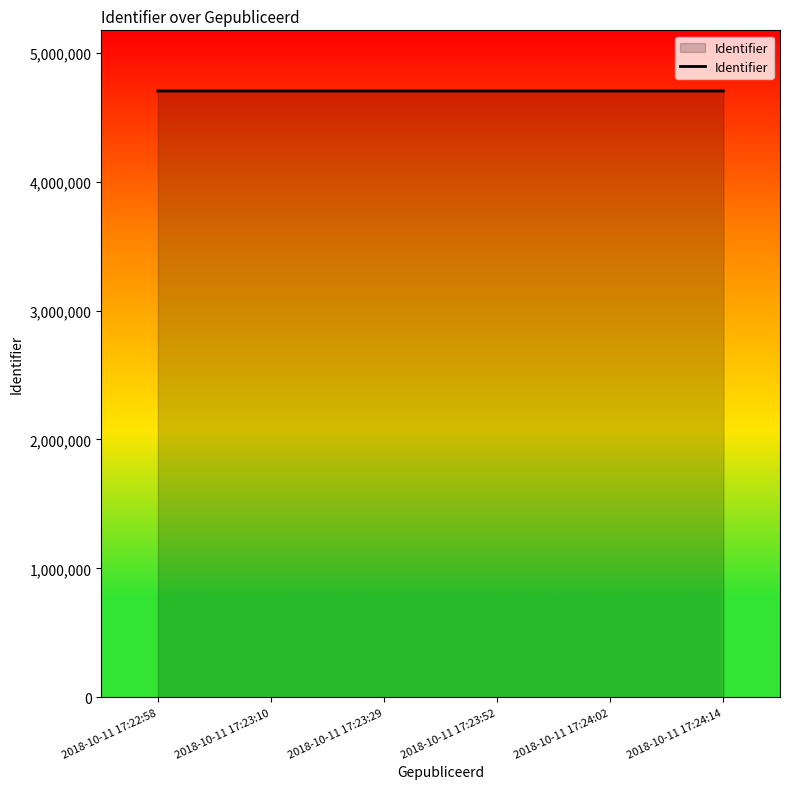

Approximately how many times larger is the value at 2018-10-11 17:24:14 compared to 2018-10-11 17:23:52?

1.0